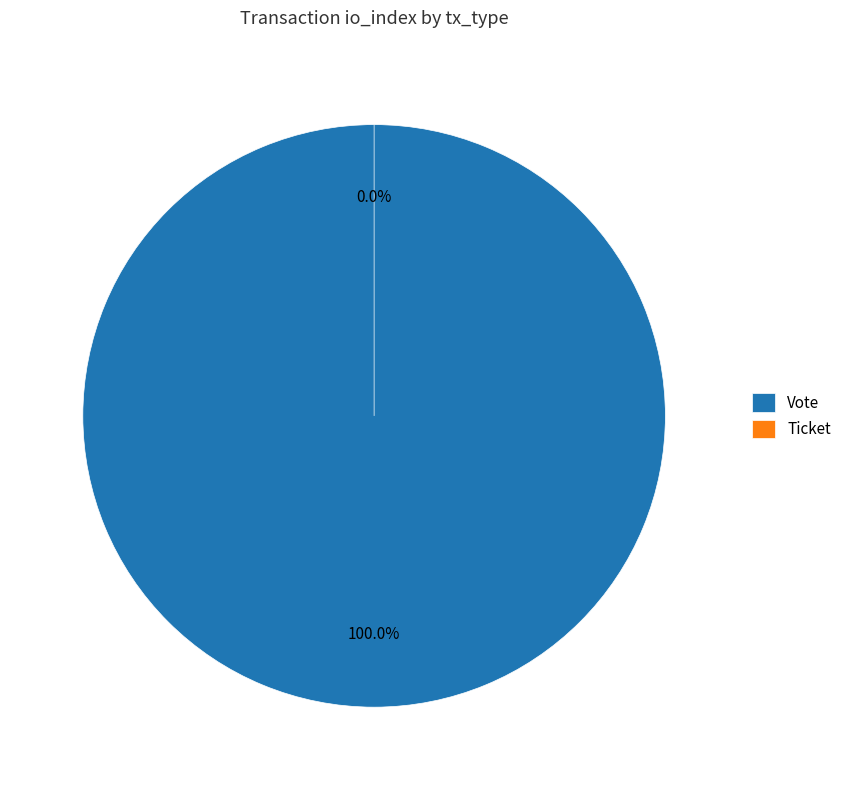

Rank the categories by value from highest to lowest.

Vote, Ticket